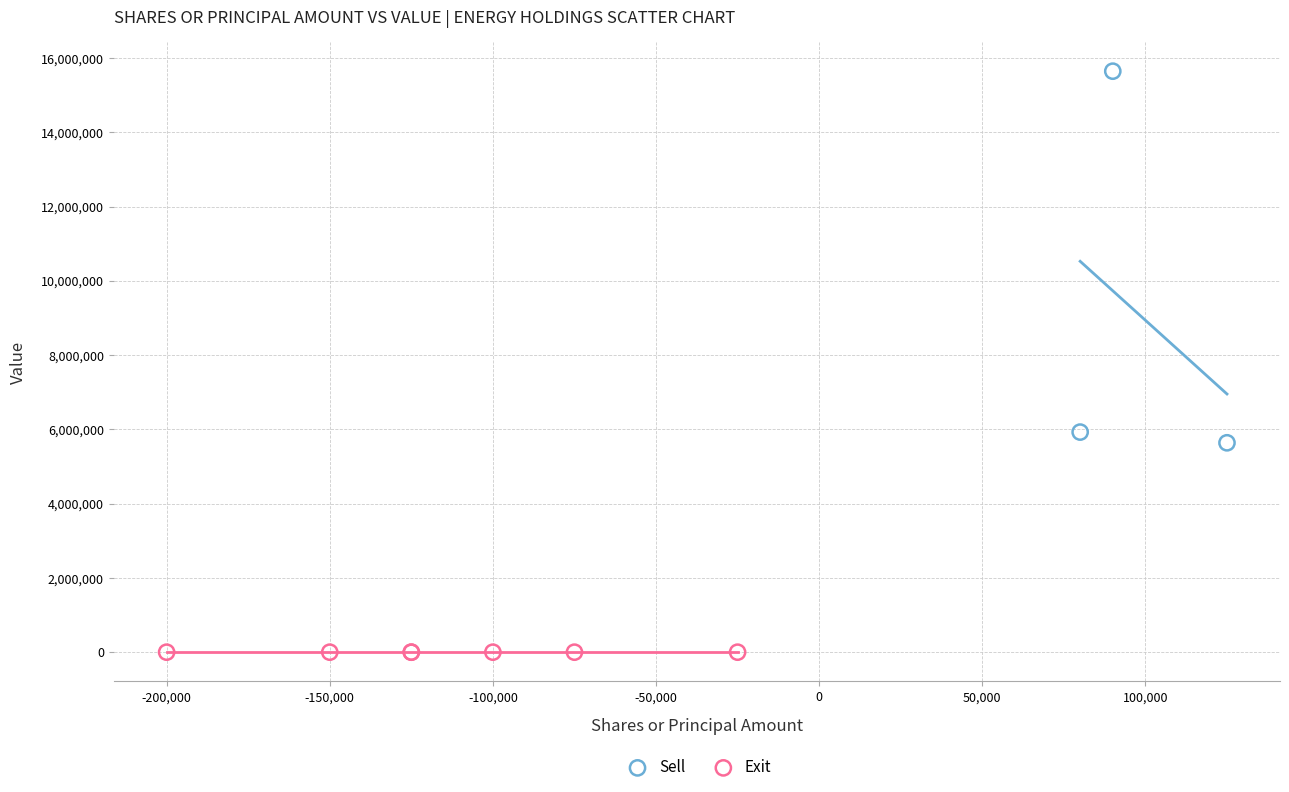

Which series contains the highest Y value?

Sell